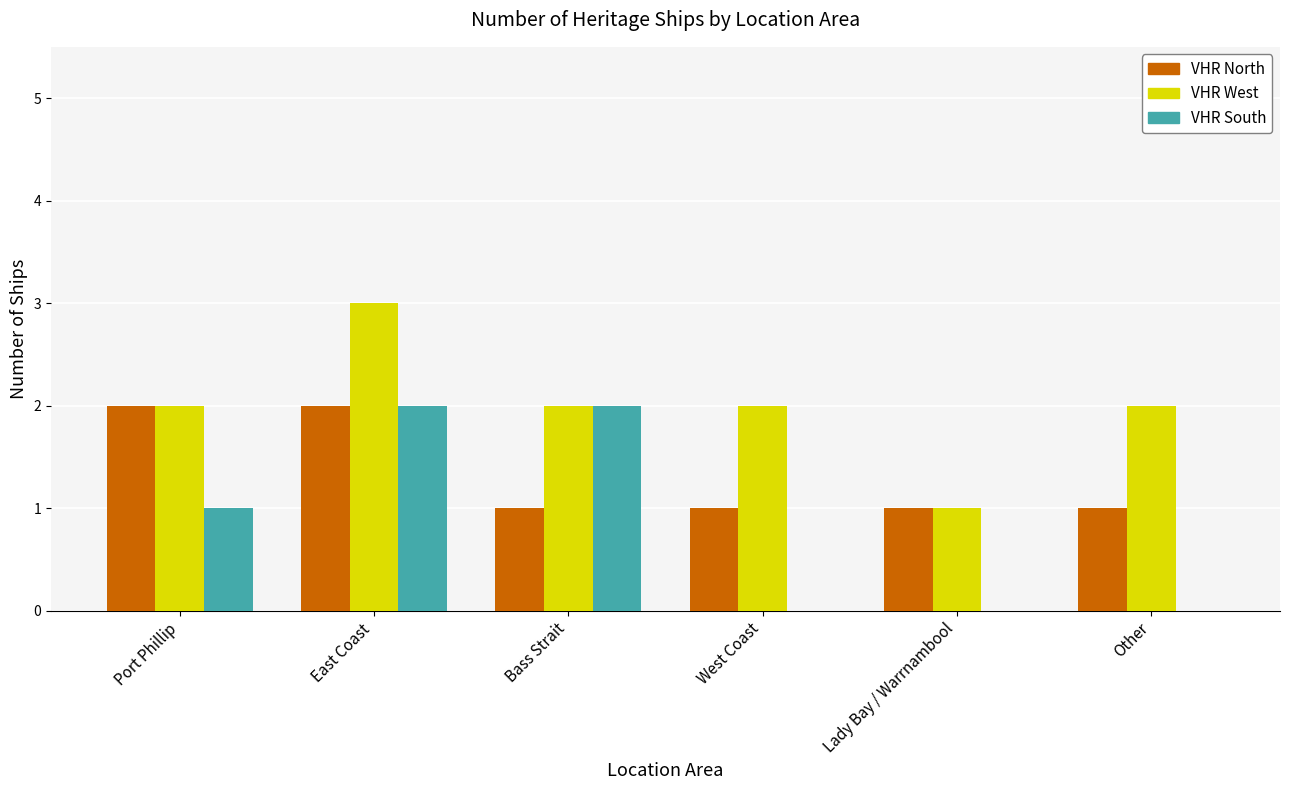

What is the highest value of the VHR South series?

2